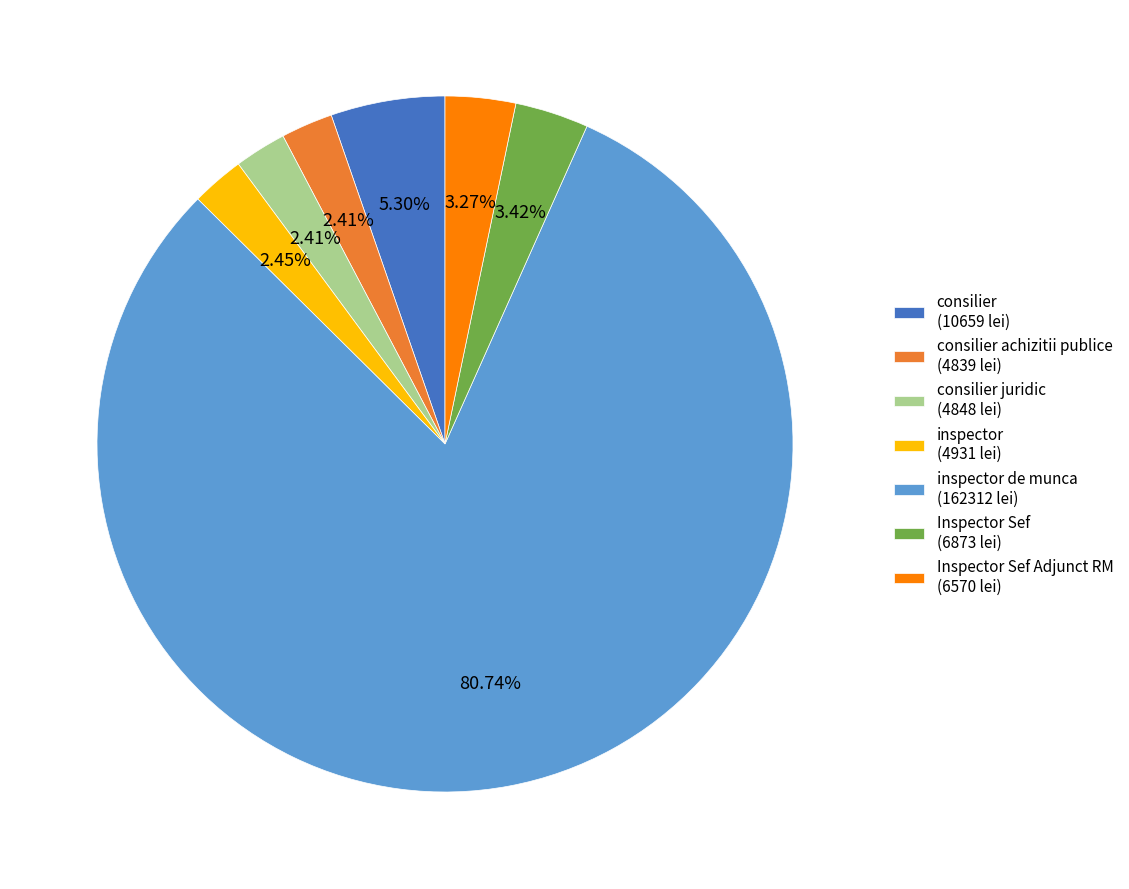

Between inspector (4931 lei) and consilier (10659 lei), which is larger?

consilier (10659 lei)